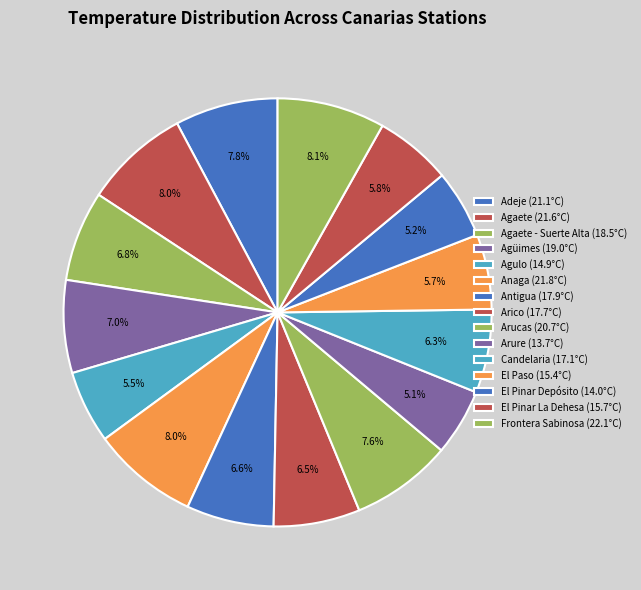

Which category has the smallest portion of the pie?

Arure